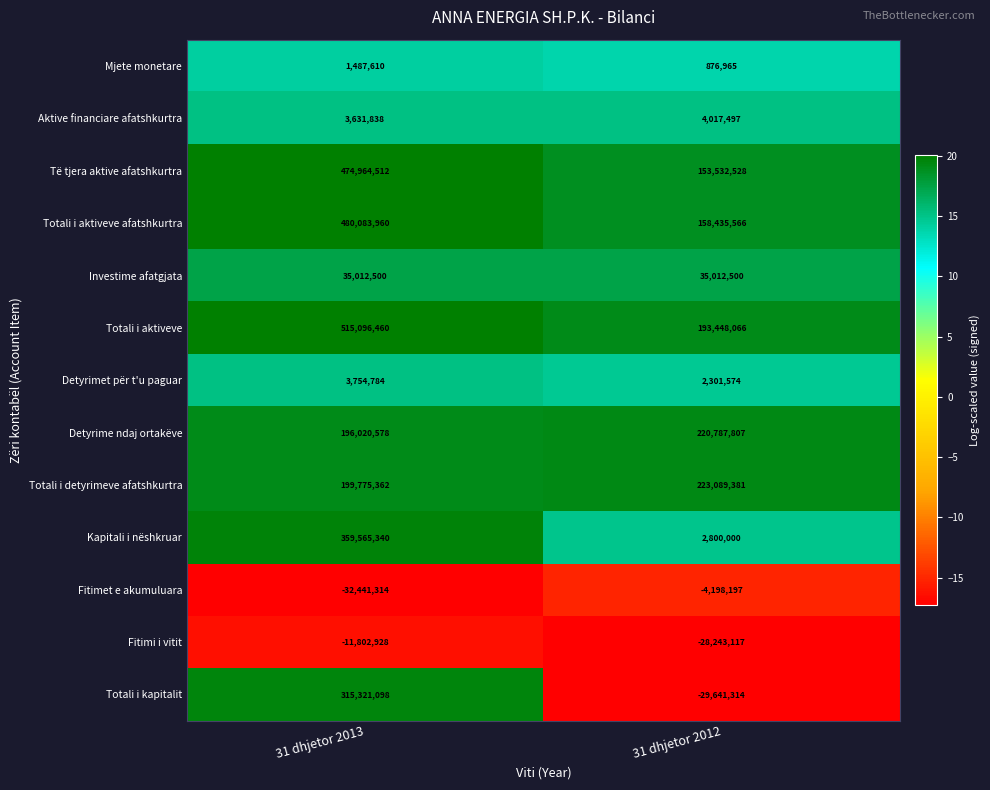

Read the Fitimi i vitit value at 31 dhjetor 2012, to the nearest 10.

-28243120